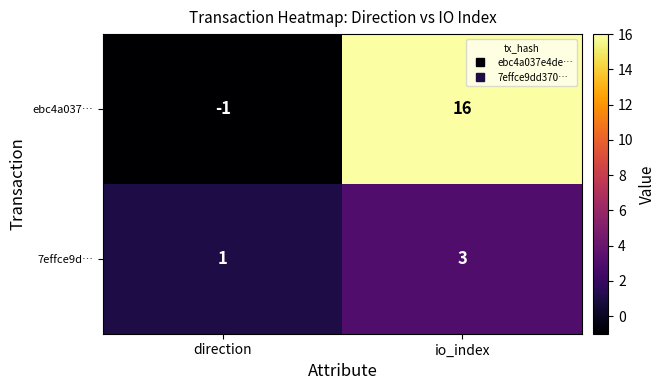

Rank the categories by ebc4a037… value from highest to lowest.

io_index, direction